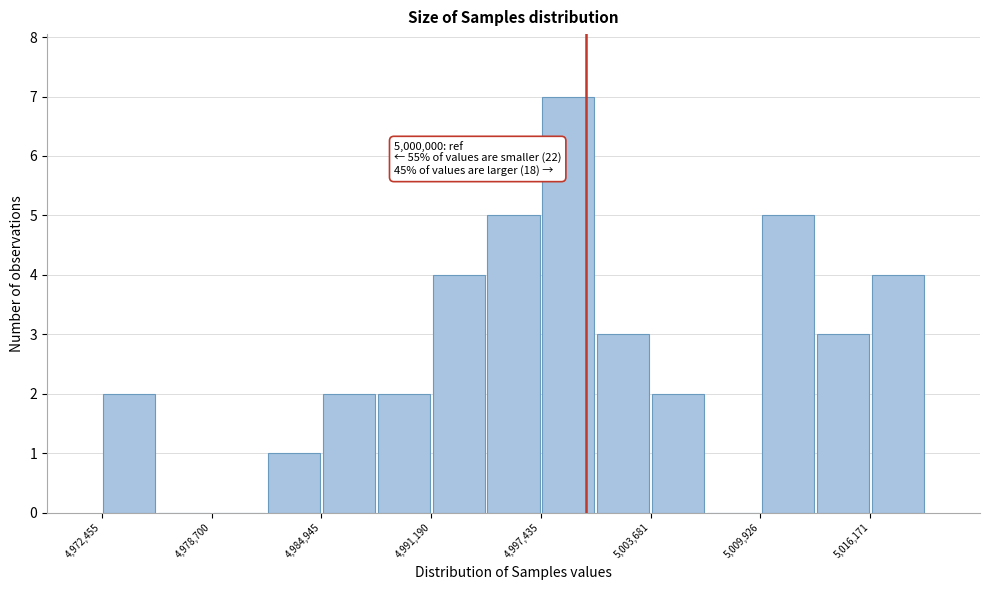

Around what value on the x-axis is the tallest bar? Give the approximate position of its centre, as read against the axis.

4999000